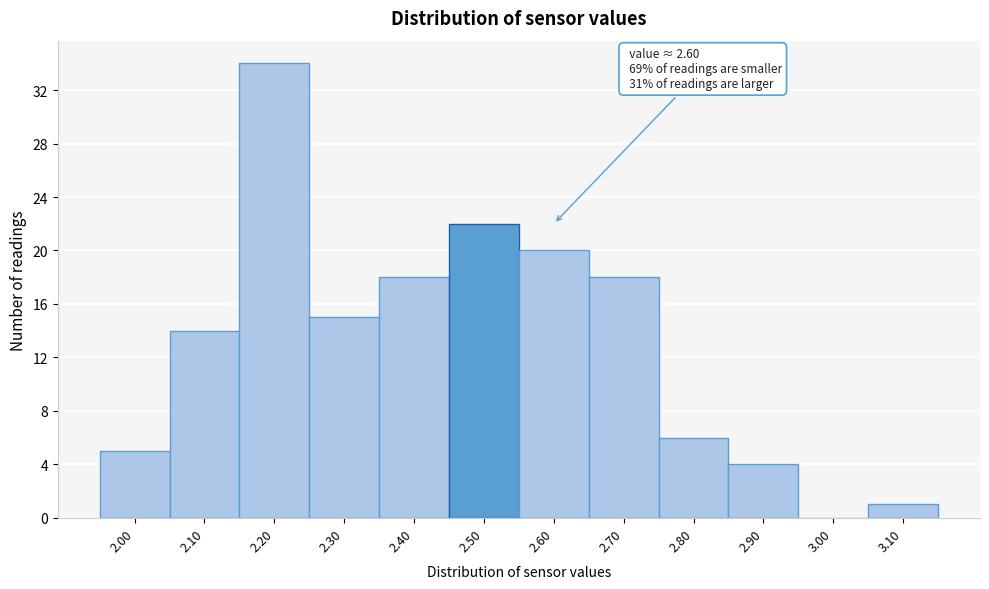

Reading left to right, transcribe all the data shown in this chart.

2.00=5	2.10=14	2.20=34	2.30=15	2.40=18	2.50=22	2.60=20	2.70=18	2.80=6	2.90=4	3.00=0	3.10=1